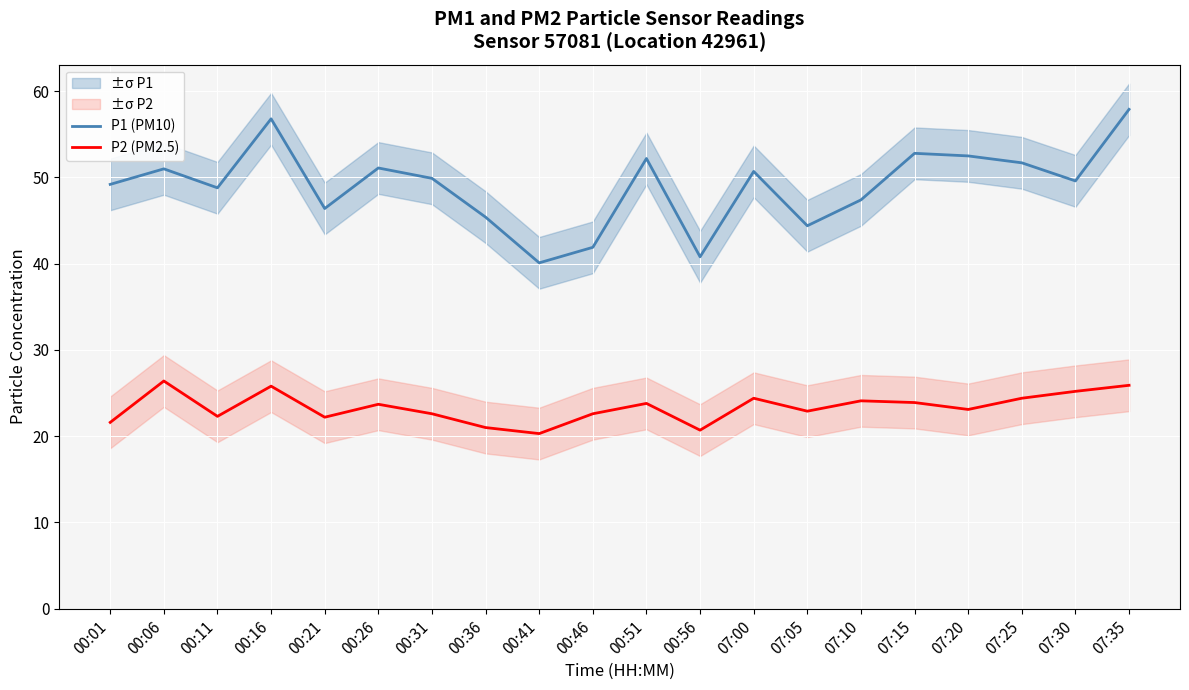

How many data points in P2 (PM2.5) are less than 23?

9